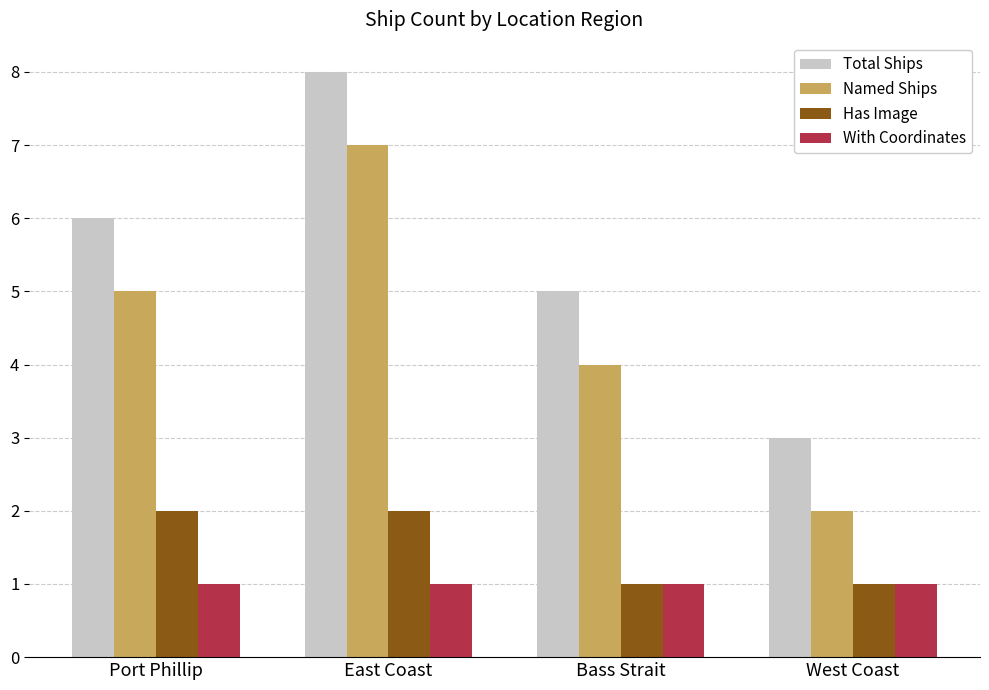

List the labels in order of Total Ships value, smallest first.

West Coast, Bass Strait, Port Phillip, East Coast